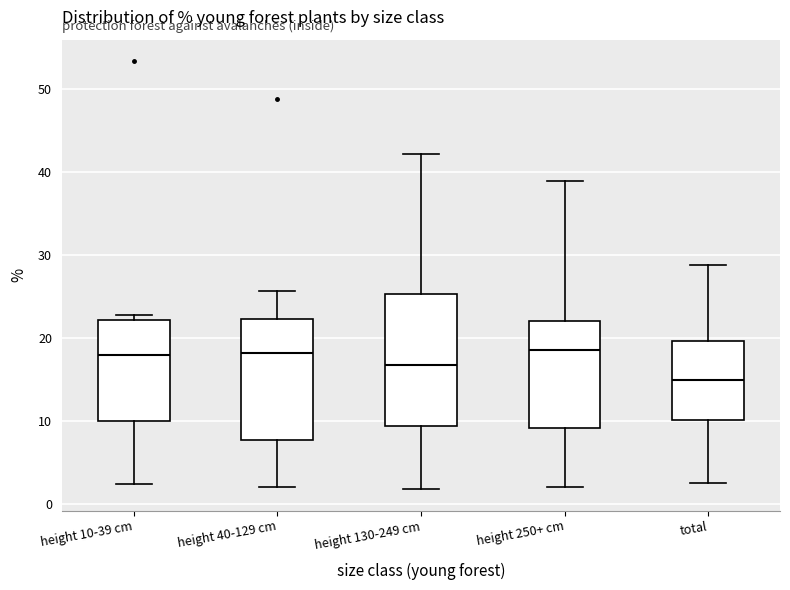

Which box's median line is the lowest?

total